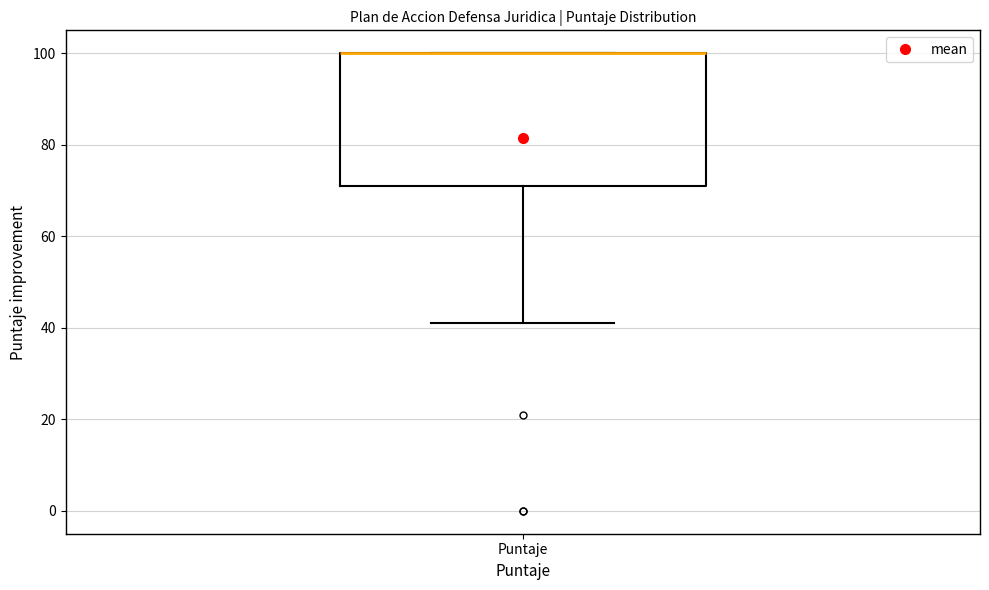

Where is the upper edge of the box for Puntaje on the y-axis? The values are not printed on the chart, so give them approximately, as read against the axis.

100